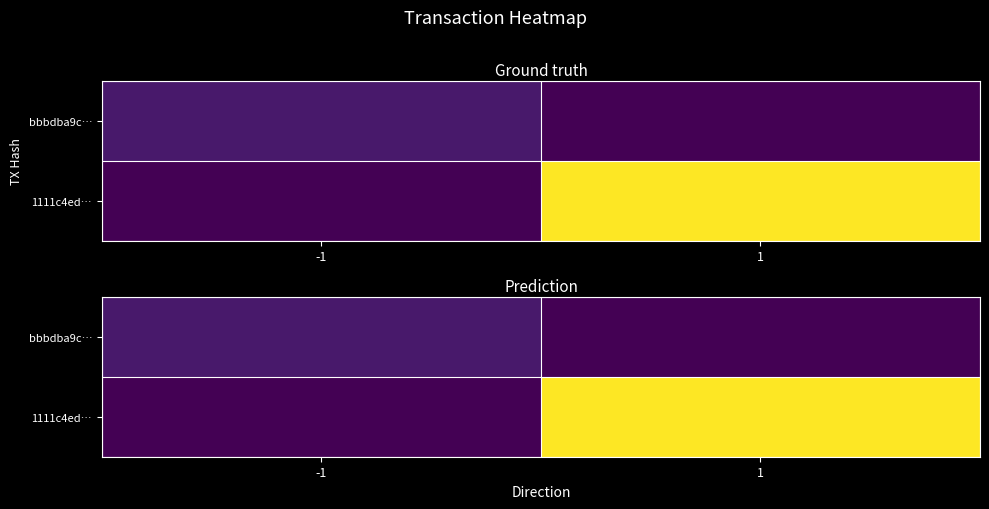

What is the difference between the highest and lowest values at 1?

15